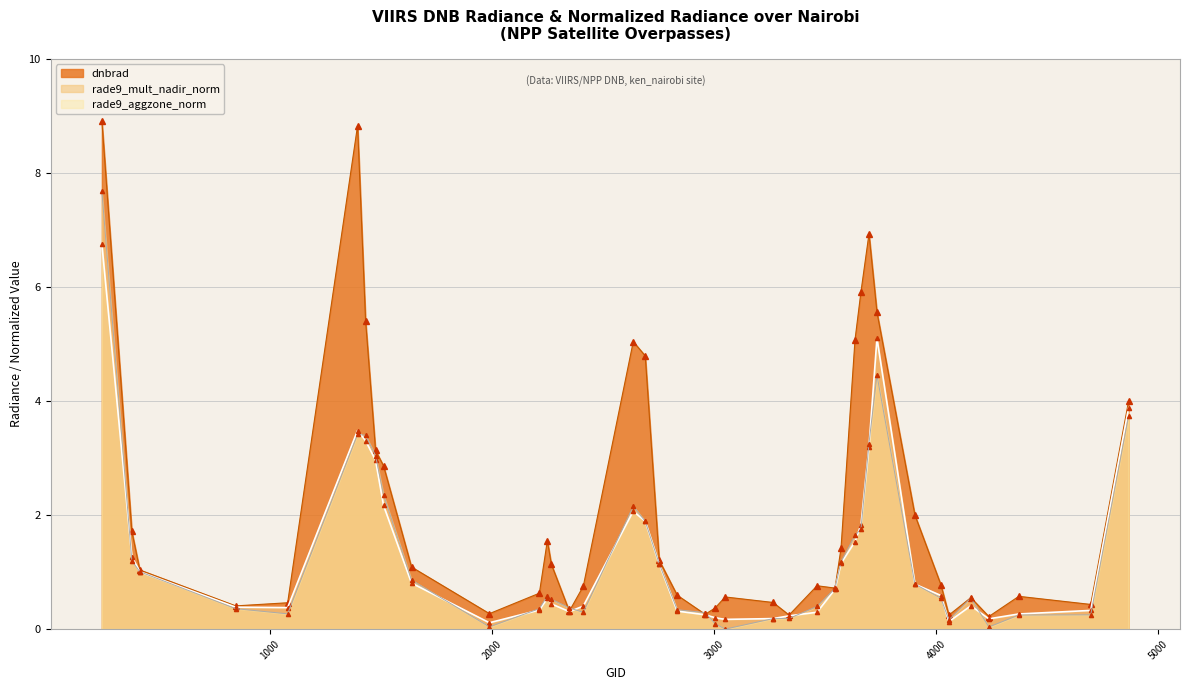

Reading left to right, transcribe all the data shown in this chart.

dnbrad: 8.9	1.7	1.0	0.4	0.5	8.8	5.4	3.1	2.9	1.1	0.3	0.6	1.6	1.1	0.3	0.8	5.0	4.8	1.2	0.6	0.3	0.4	0.6	0.5	0.2	0.8	0.7	1.4	5.1	5.9	6.9	5.6	2.0	0.8	0.2	0.6	0.2	0.6	0.4	4.0
rade9_mult_nadir_norm: 6.7	1.3	1.0	0.4	0.4	3.5	3.3	3.0	2.2	0.8	0.1	0.3	0.5	0.4	0.3	0.4	2.1	1.9	1.1	0.3	0.3	0.2	0.2	0.2	0.2	0.3	0.7	1.2	1.5	1.8	3.2	5.1	0.8	0.6	0.1	0.4	0.2	0.3	0.3	3.9
rade9_aggzone_norm: 7.7	1.2	1.0	0.4	0.3	3.4	3.4	3.0	2.4	0.9	0.0	0.4	0.6	0.5	0.4	0.3	2.2	1.9	1.1	0.3	0.3	0.1	-0.0	0.2	0.2	0.4	0.7	1.2	1.6	1.8	3.3	4.5	0.8	0.5	0.2	0.5	0.0	0.2	0.2	3.7